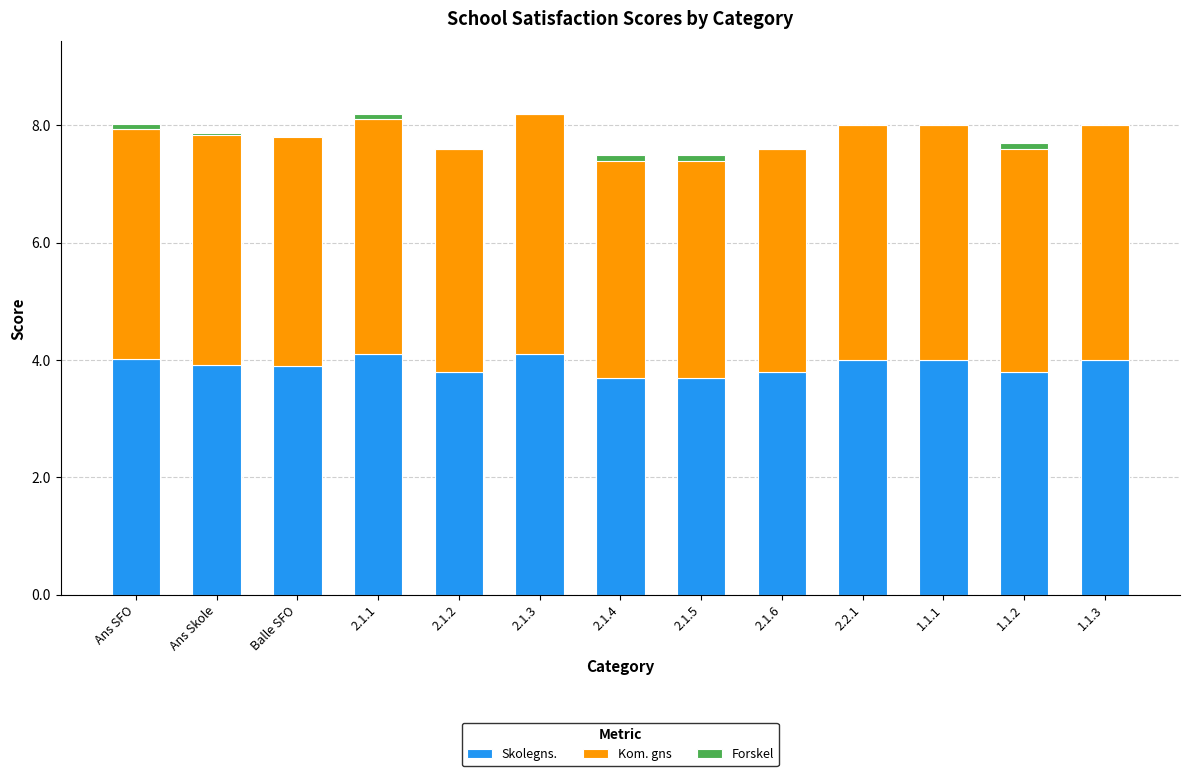

Reading left to right, extract all data points from this chart.

Skolegns.: Ans SFO=4.0	Ans Skole=3.9	Balle SFO=3.9	2.1.1=4.1	2.1.2=3.8	2.1.3=4.1	2.1.4=3.7	2.1.5=3.7	2.1.6=3.8	2.2.1=4.0	1.1.1=4.0	1.1.2=3.8	1.1.3=4.0
Kom. gns: Ans SFO=3.9	Ans Skole=4.0	Balle SFO=3.9	2.1.1=4.0	2.1.2=3.8	2.1.3=4.1	2.1.4=3.8	2.1.5=3.8	2.1.6=3.8	2.2.1=4.0	1.1.1=4.0	1.1.2=3.9	1.1.3=4.0
Forskel: Ans SFO=0.1	Ans Skole=-0.0	Balle SFO=-0.0	2.1.1=0.1	2.1.2=0.0	2.1.3=0.0	2.1.4=-0.1	2.1.5=-0.1	2.1.6=0.0	2.2.1=0.0	1.1.1=0.0	1.1.2=-0.1	1.1.3=0.0